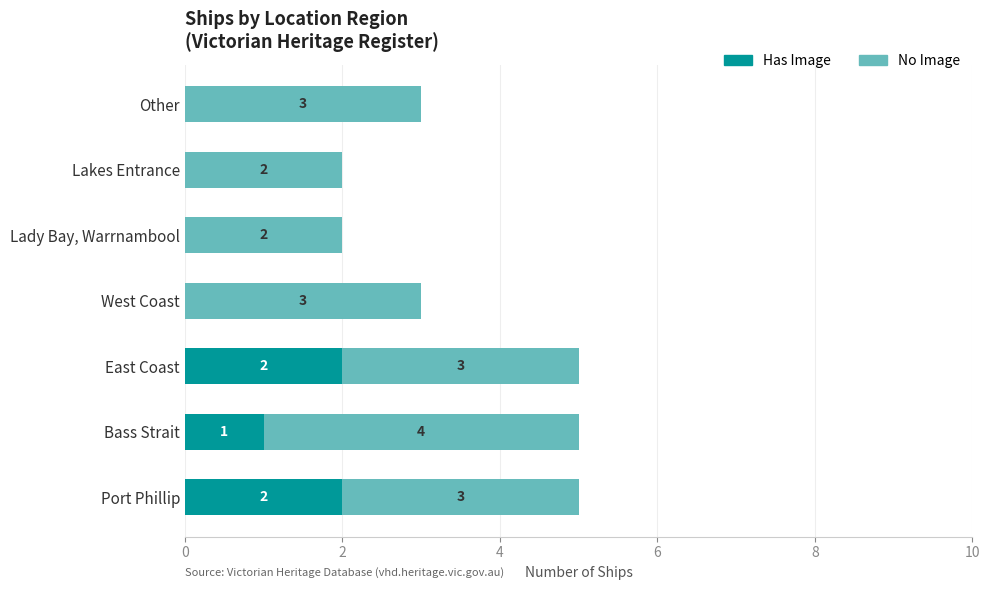

Where is Has Image nearest to the value 1?

Bass Strait